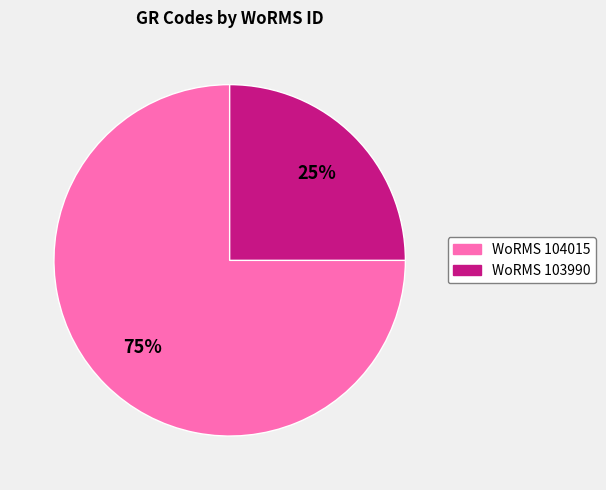

How many segments does this pie chart have?

2